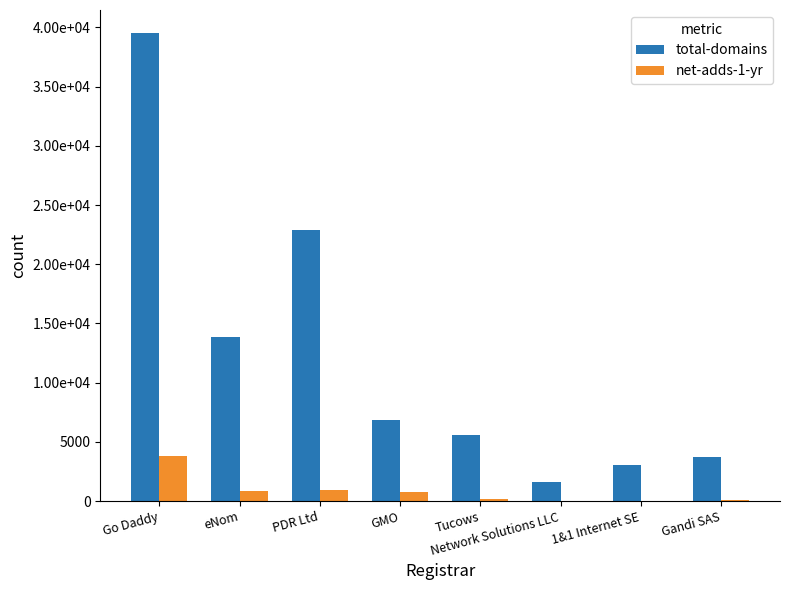

What is the label of the 2nd bar from the left?

eNom